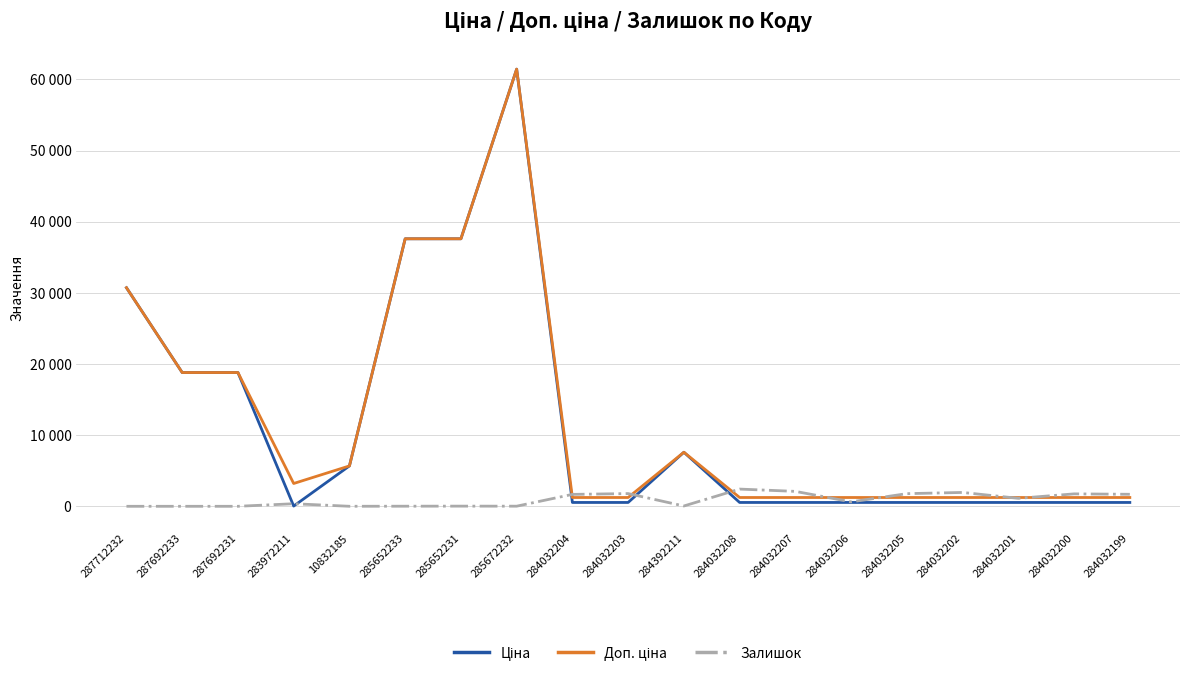

What position from the left is 284032206?

14